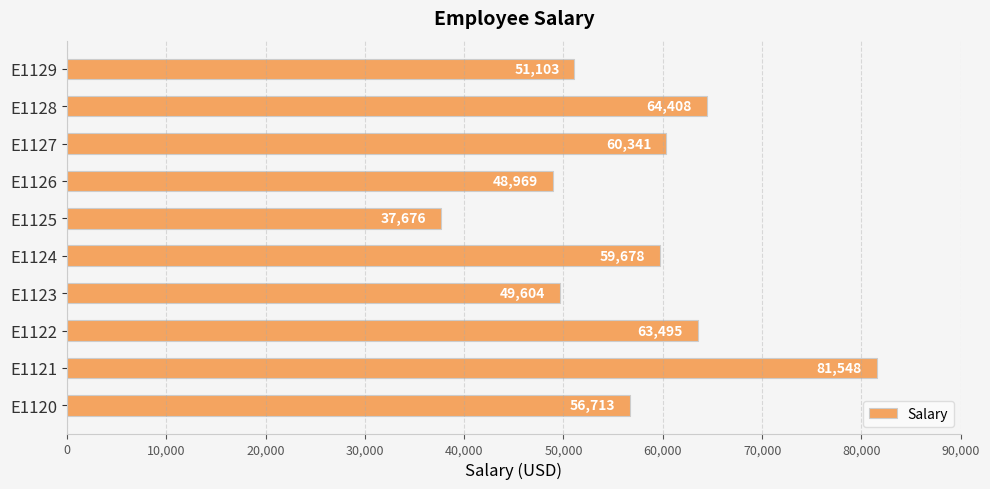

Reading bottom to top, list all the values displayed in this chart.

E1120=56713	E1121=81548	E1122=63495	E1123=49604	E1124=59678	E1125=37676	E1126=48969	E1127=60341	E1128=64408	E1129=51103